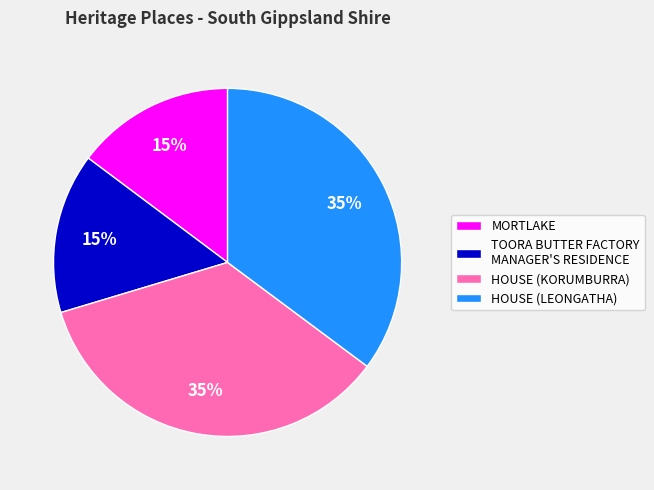

To the nearest percent, what is the combined percentage of HOUSE (LEONGATHA) and MORTLAKE?

50%